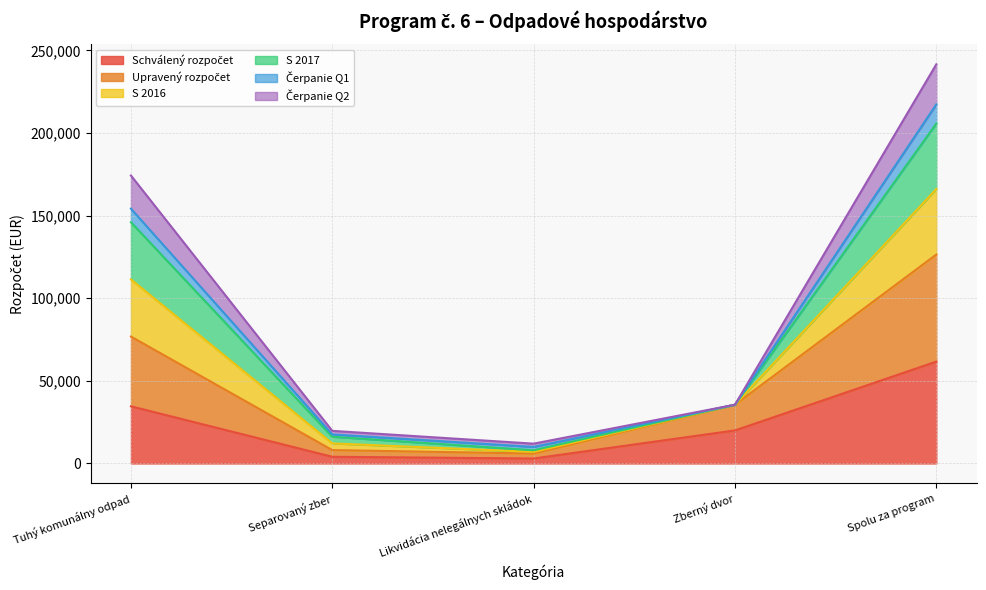

True or false: Upravený rozpočet and Schválený rozpočet cross at least once.

False